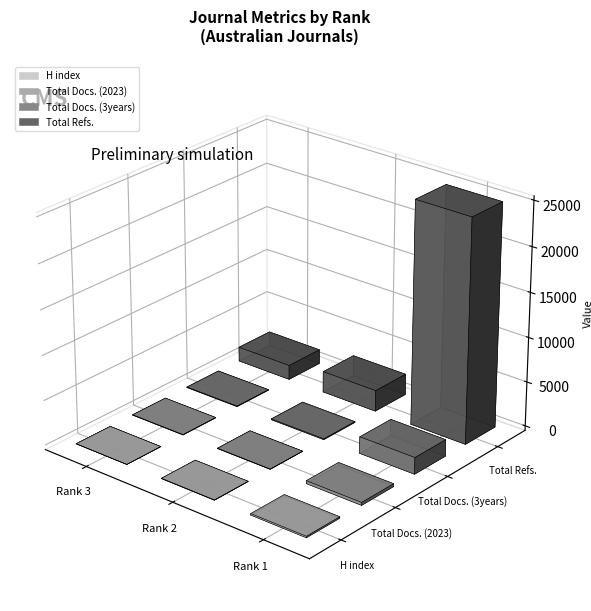

What is the difference between the maximum and minimum values in the Total Refs. series?

23328